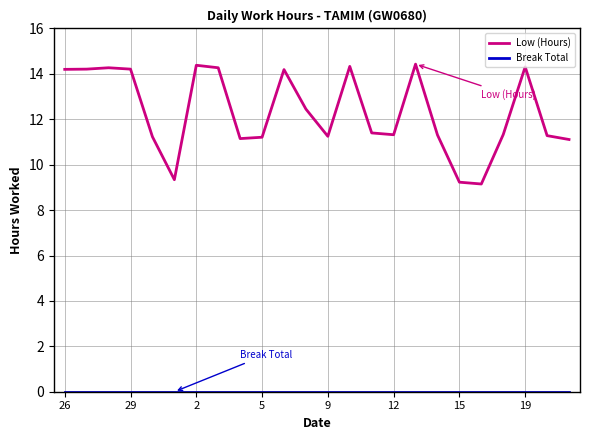

What is the greatest value displayed?

14.4